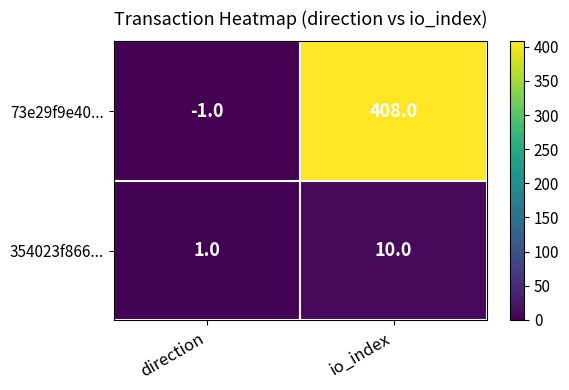

Which label corresponds to the largest value in the chart?

io_index